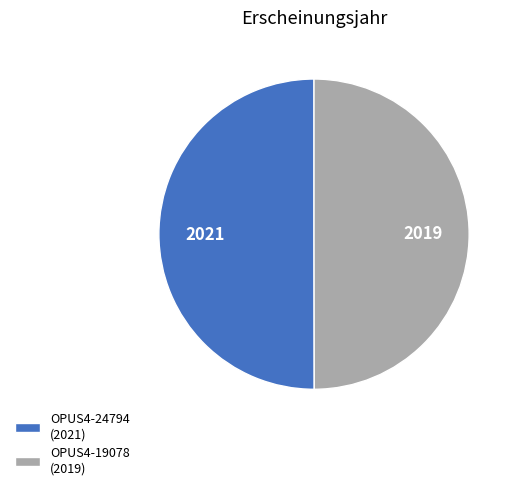

Is it true that OPUS4-19078 (2019) is 41% of the pie?

False